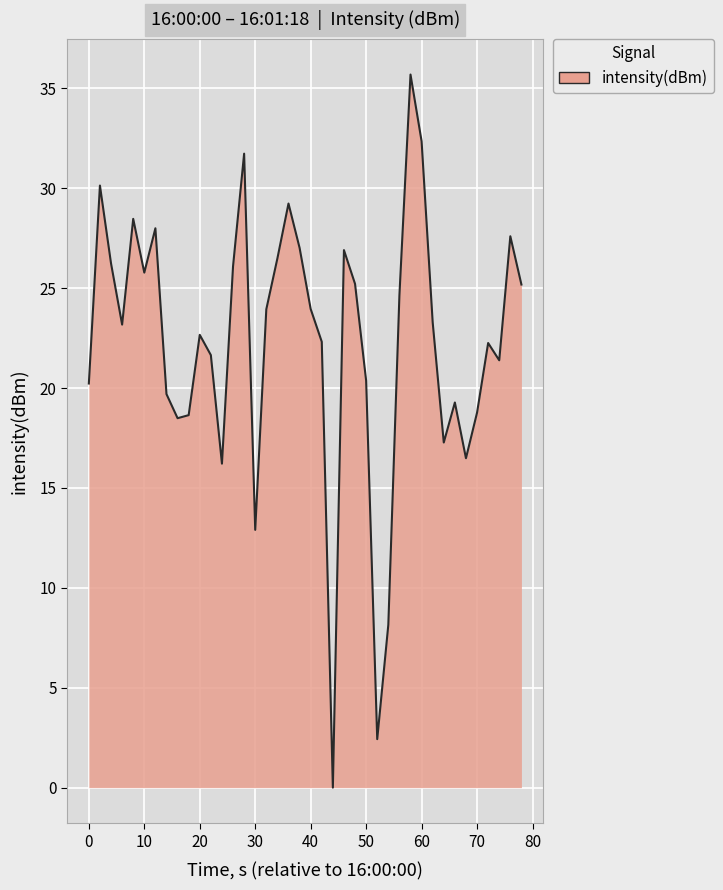

How many values exceed 23?

21